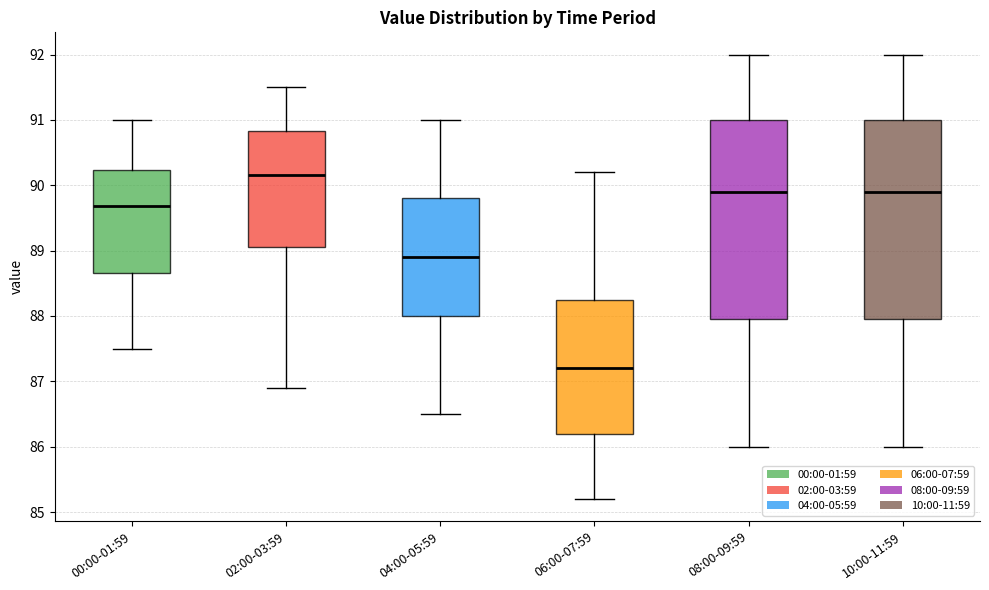

Which box has the lowest median line?

06:00-07:59